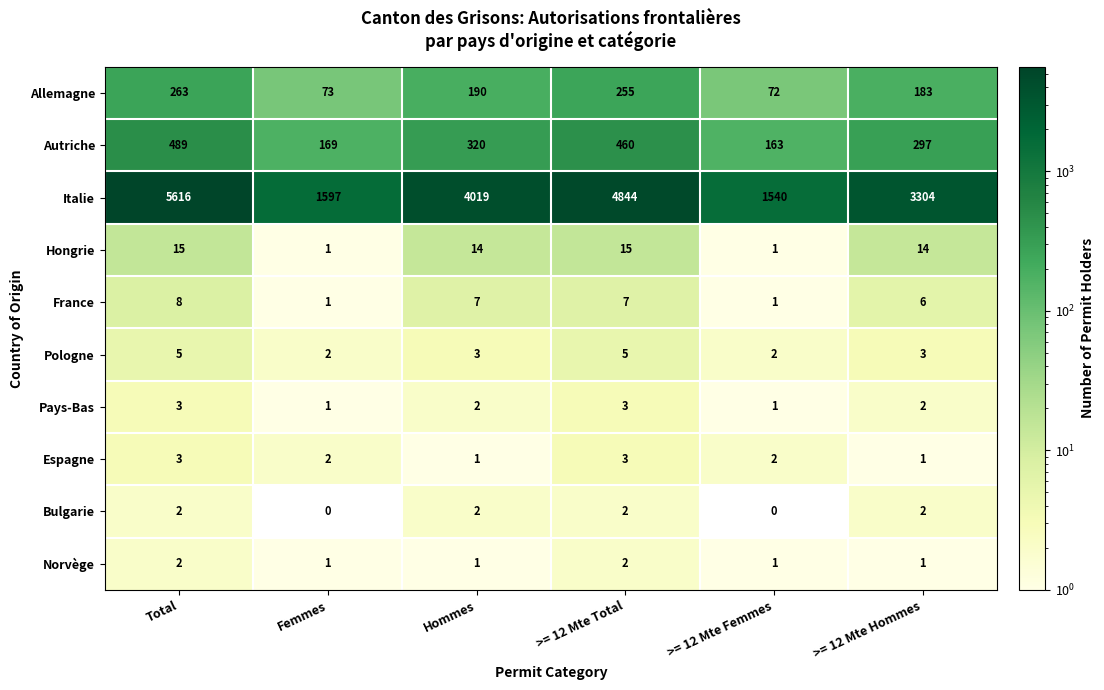

Which series changed the most between Total and >= 12 Mte Femmes?

Italie